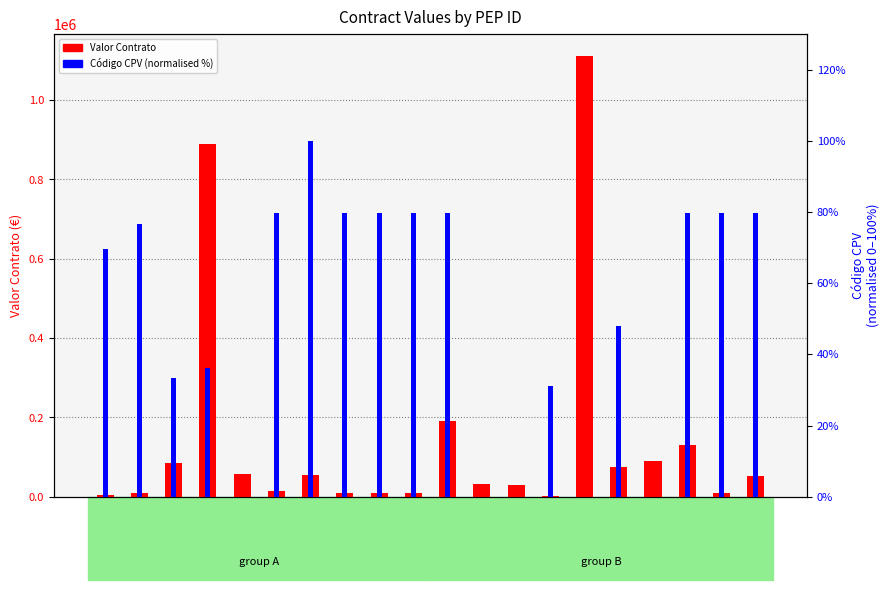

What is the total value across all series at 23INA0280008?

8199.6